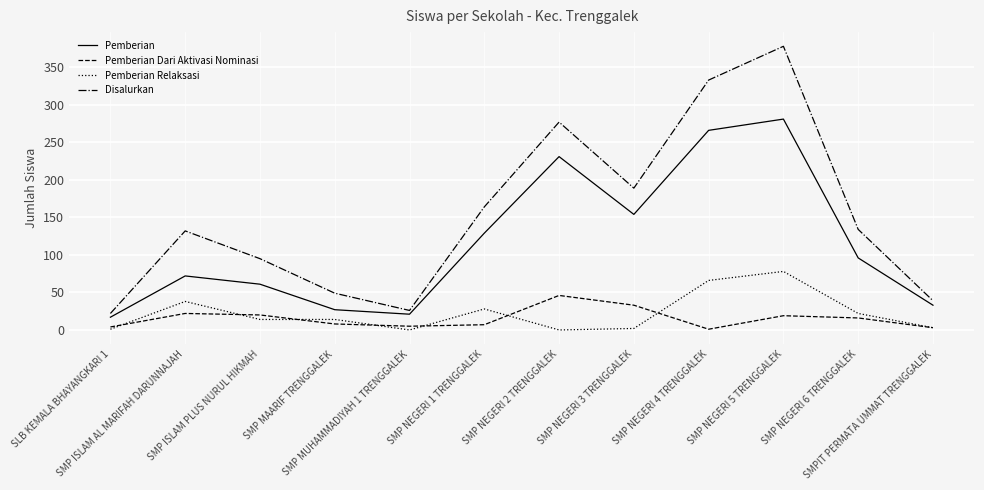

Which series has the largest total across all categories?

Disalurkan